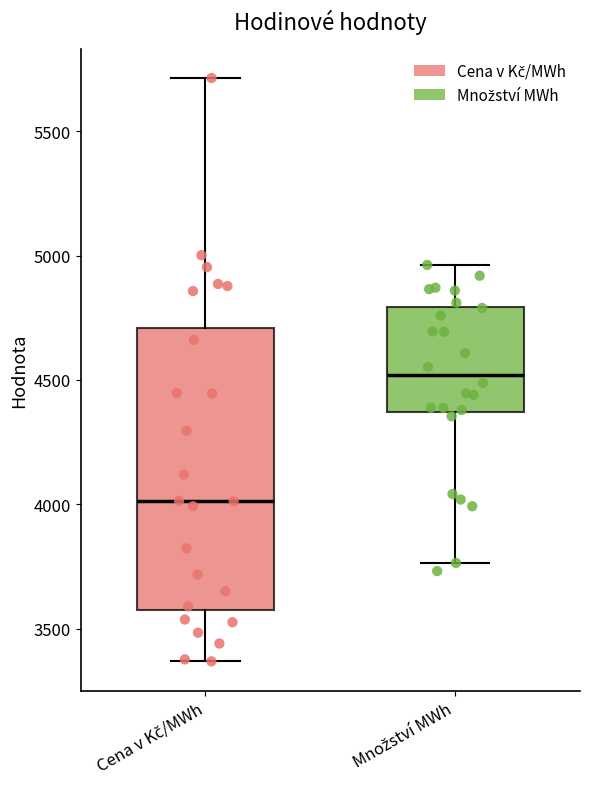

Which box has the highest median line?

Množství MWh